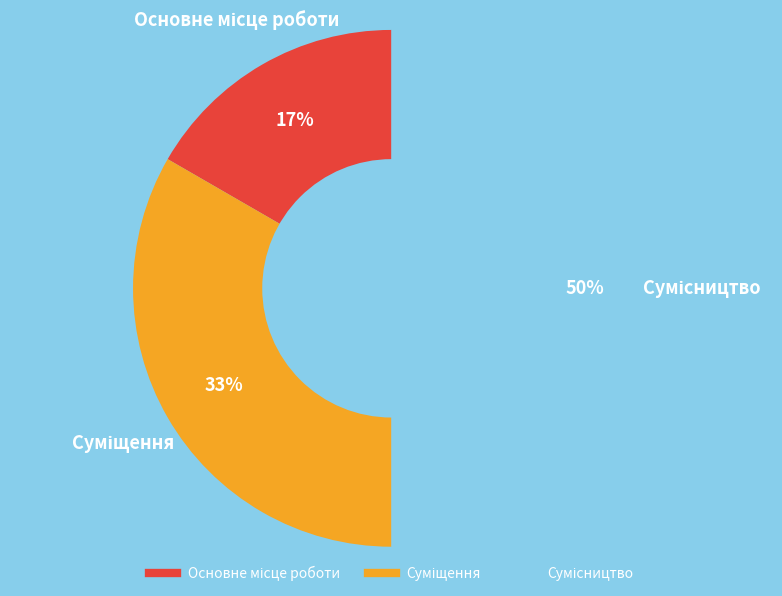

To the nearest percent, what is the difference between the largest and smallest slice percentages?

33%